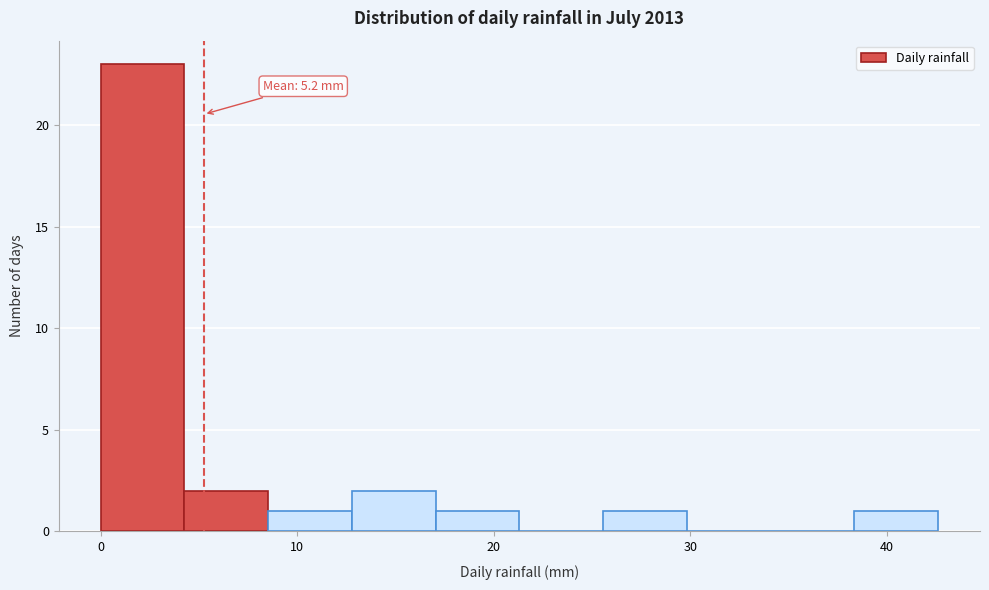

Which range on the x-axis has the tallest bar?

0 to 4